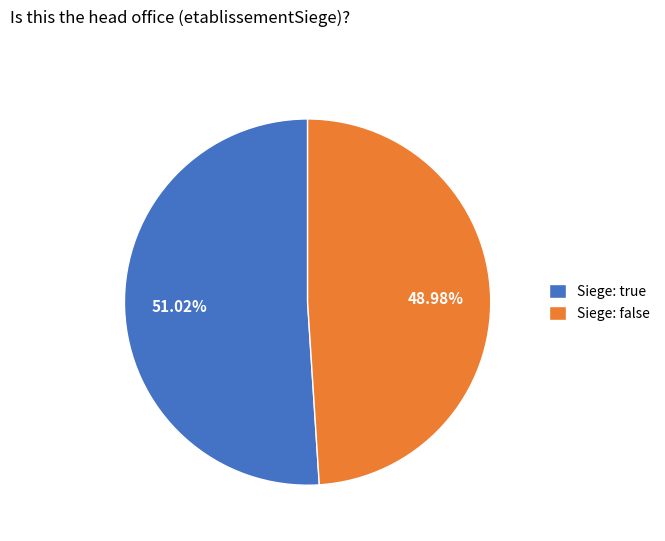

What is the smallest slice in the pie chart?

Siege: false